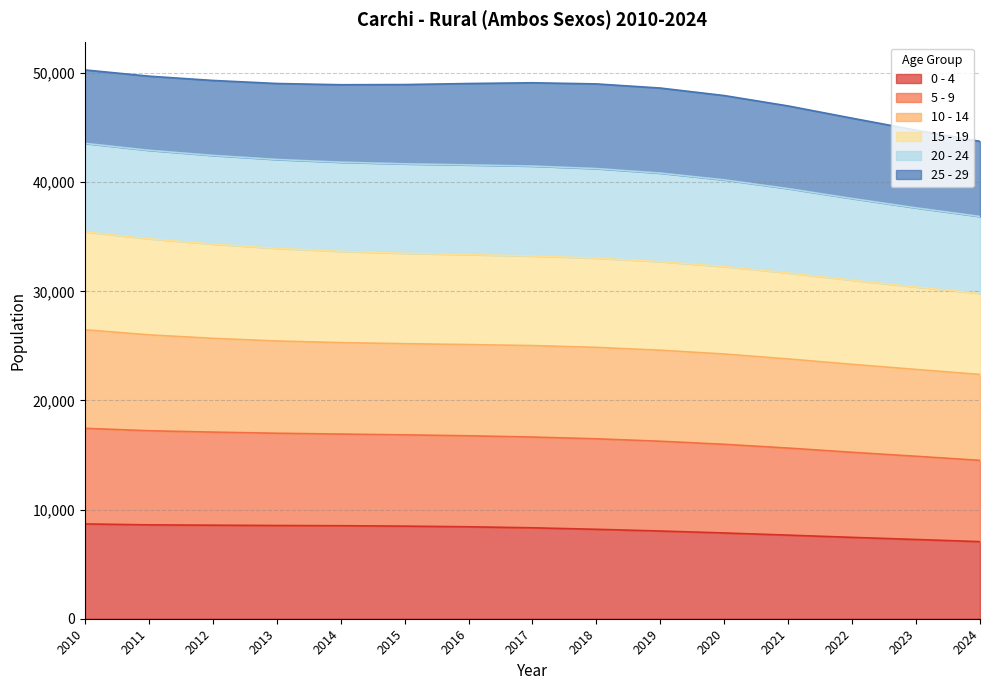

What value does the 0 - 4 series have at 2014?

8522